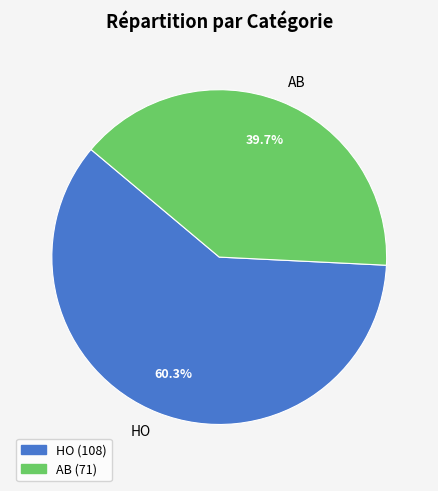

What is the majority slice?

HO